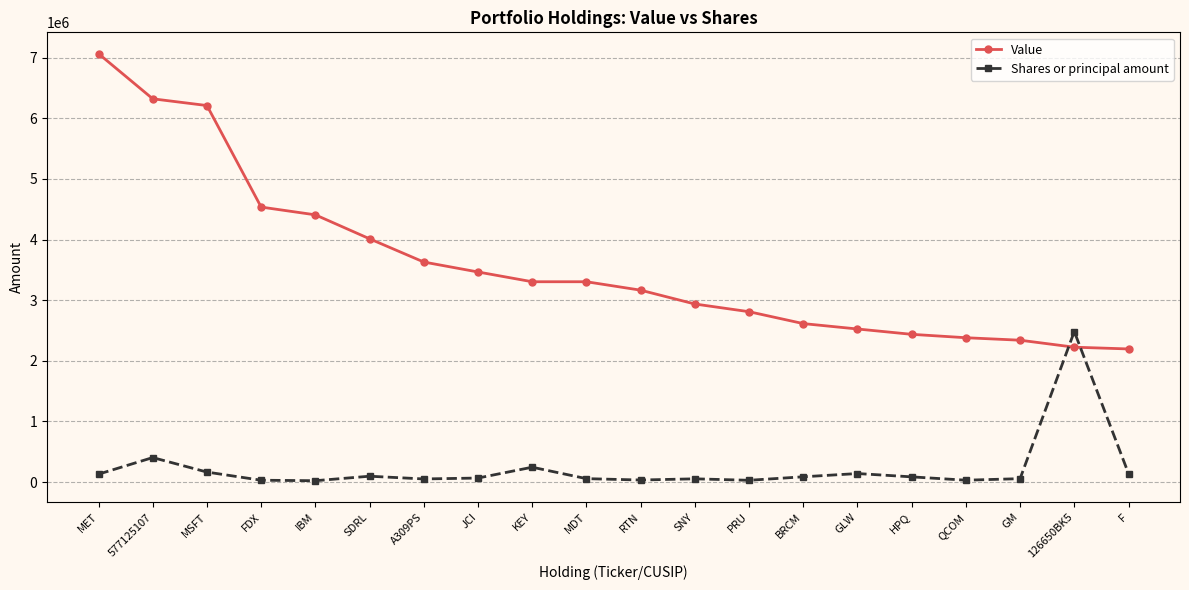

Between MET and MDT, which series saw the biggest shift?

Value